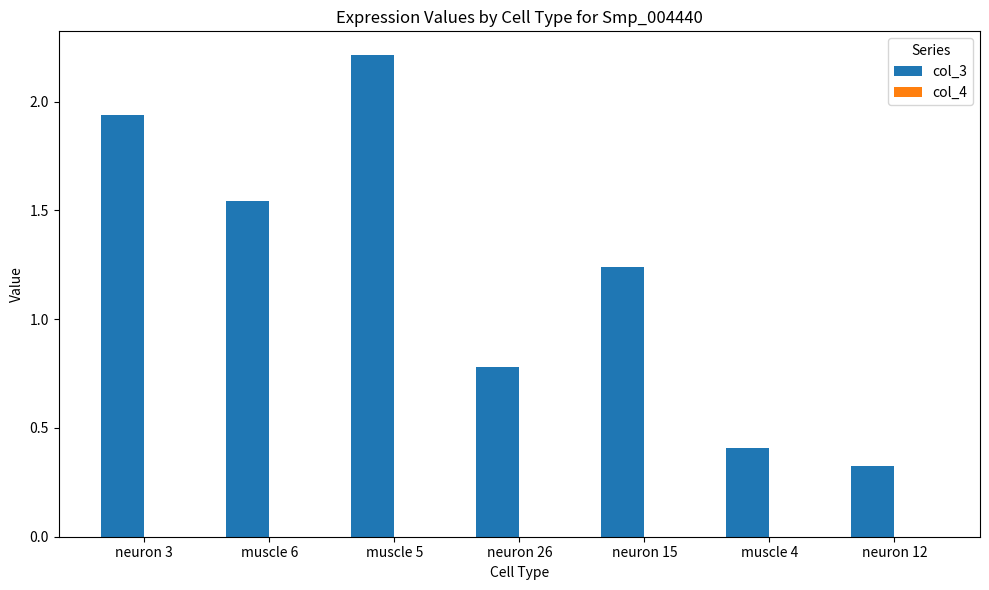

True or false: col_3 has a value of 2.7 at muscle 6.

False